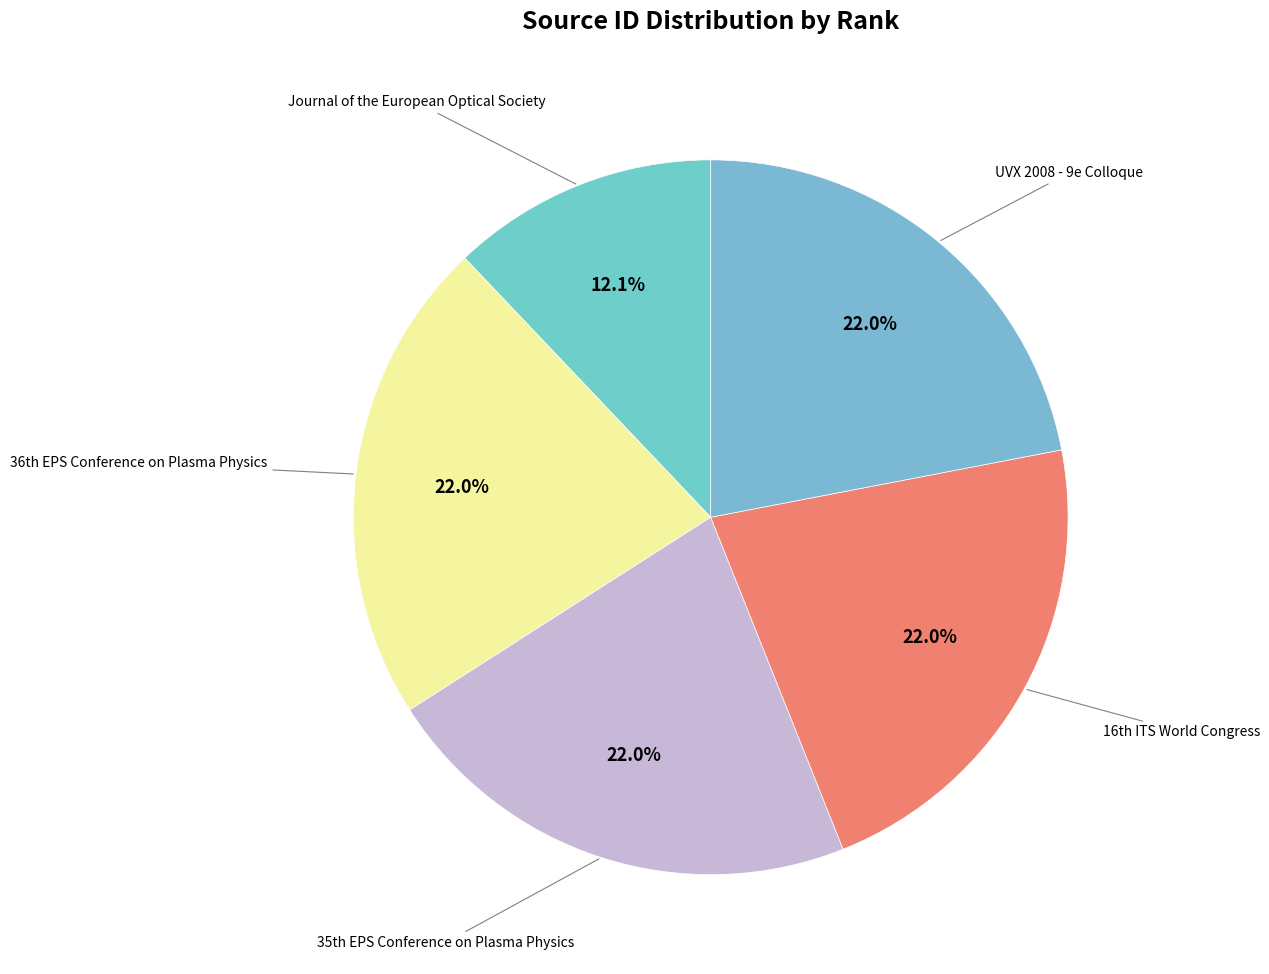

How many segments does this pie chart have?

5